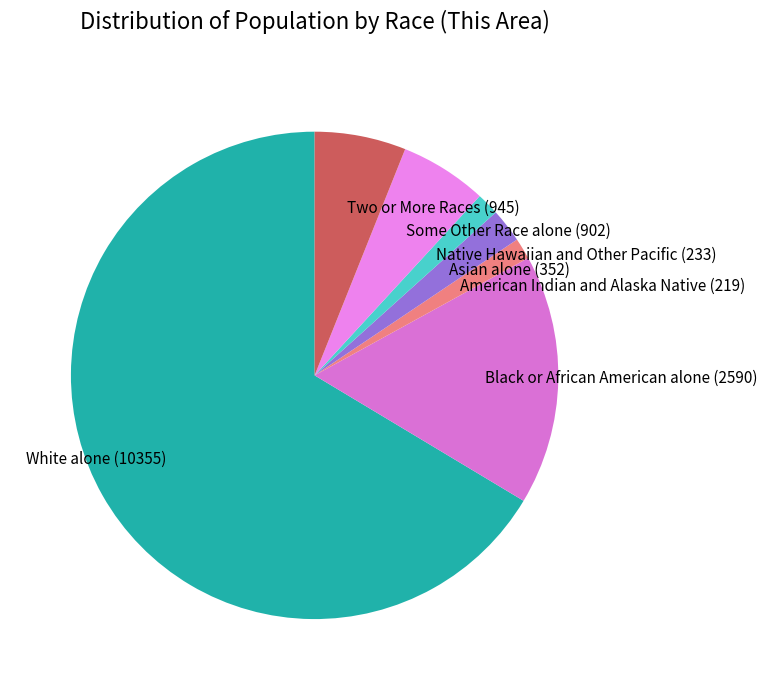

What is the majority slice?

White alone